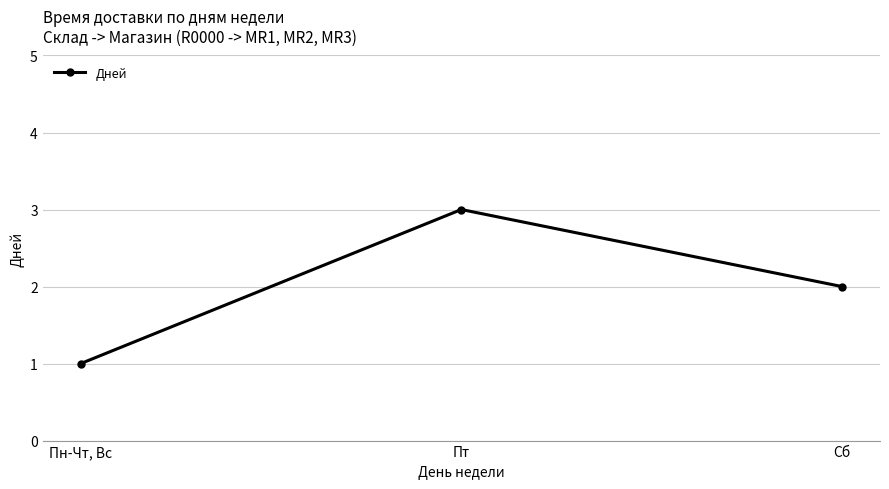

Where does the data first go above 2?

Пт